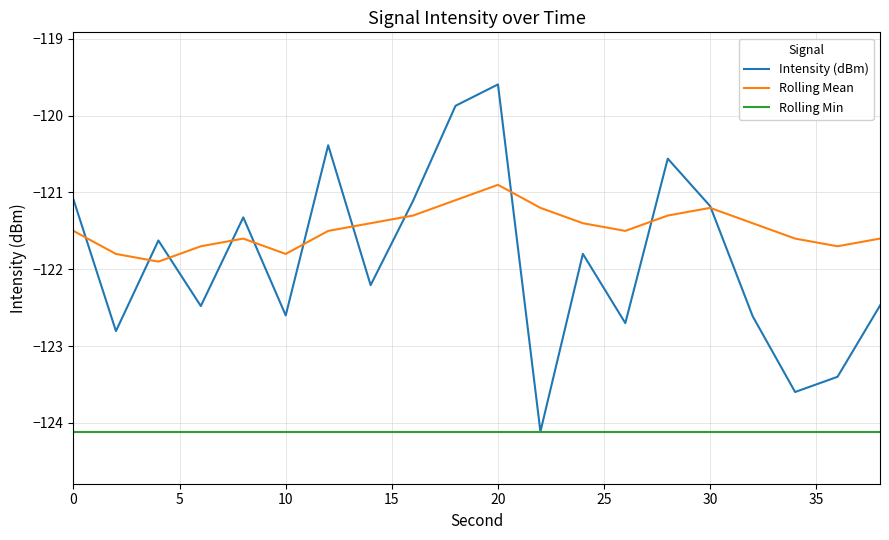

True or false: Rolling Mean and Rolling Min cross at least once.

False